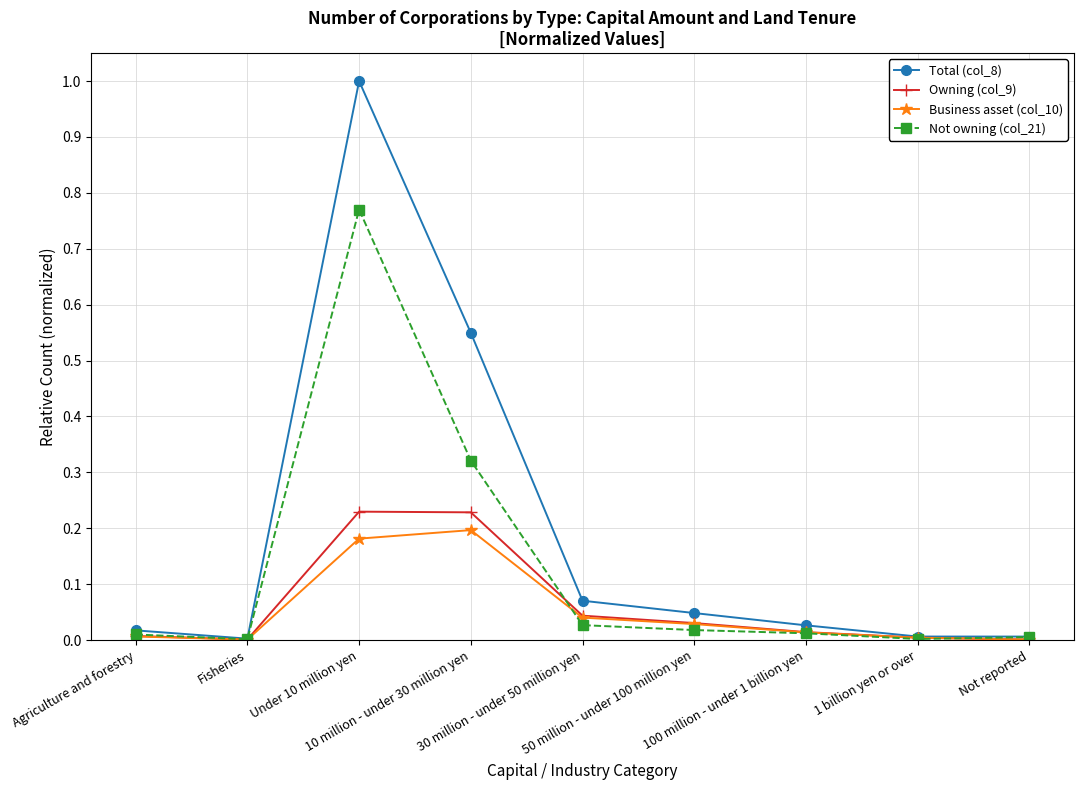

How many categories are shown in the chart?

9